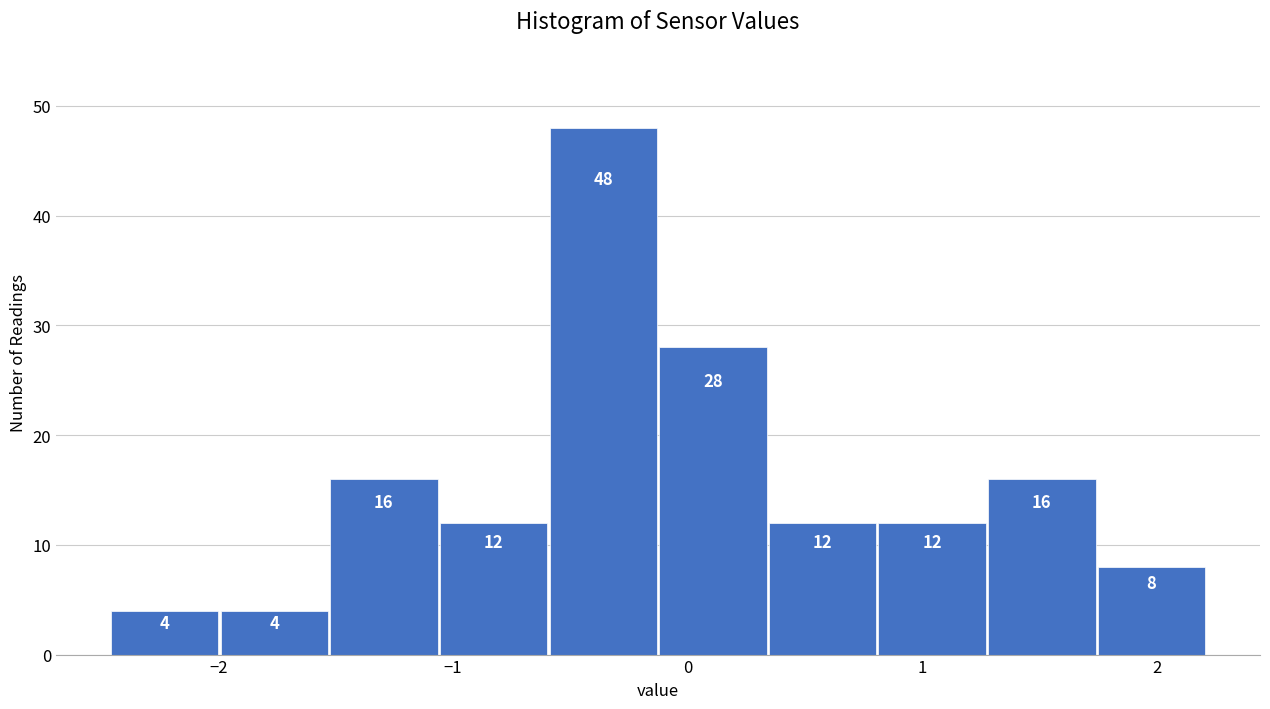

How tall is the bar that spans -1.5 to -1.1 on the x-axis? The bar edges are not printed on the chart, so give them approximately, as read against the axis.

16